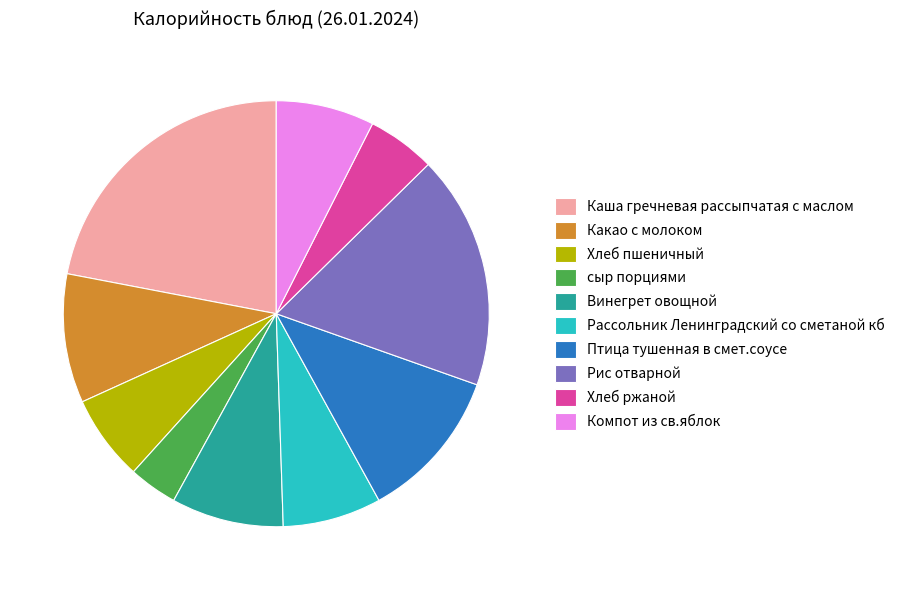

Does Хлеб пшеничный account for over 50% of the chart?

No